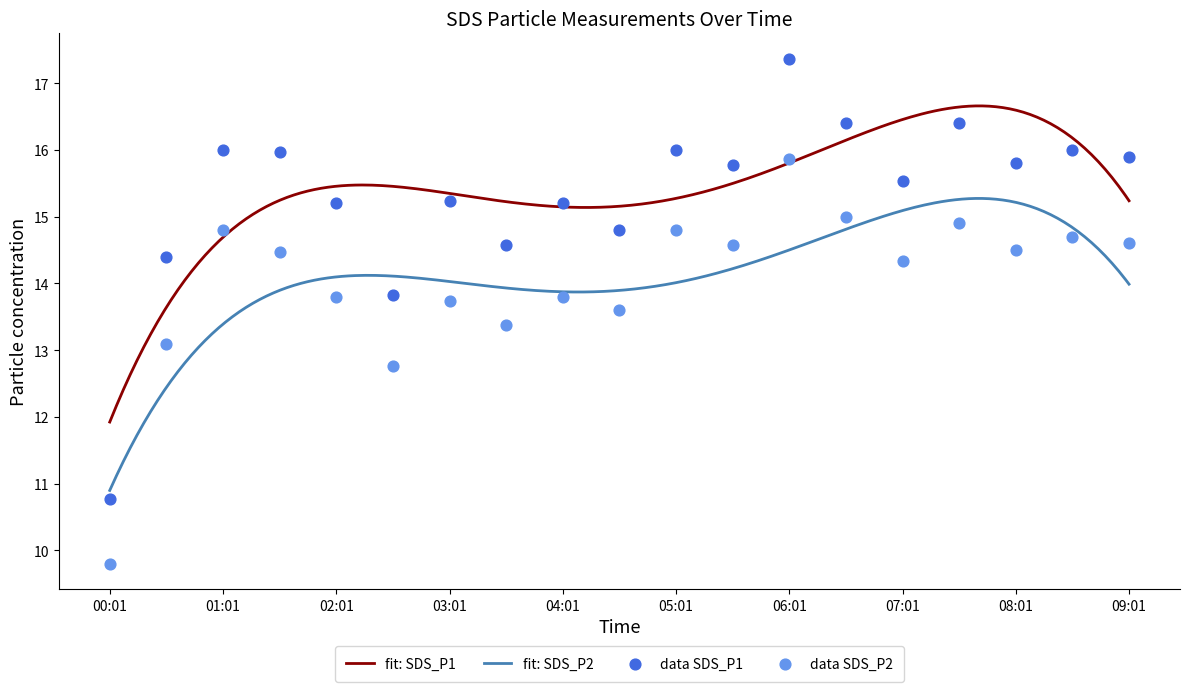

Which series reaches the minimum Y coordinate?

SDS_P2